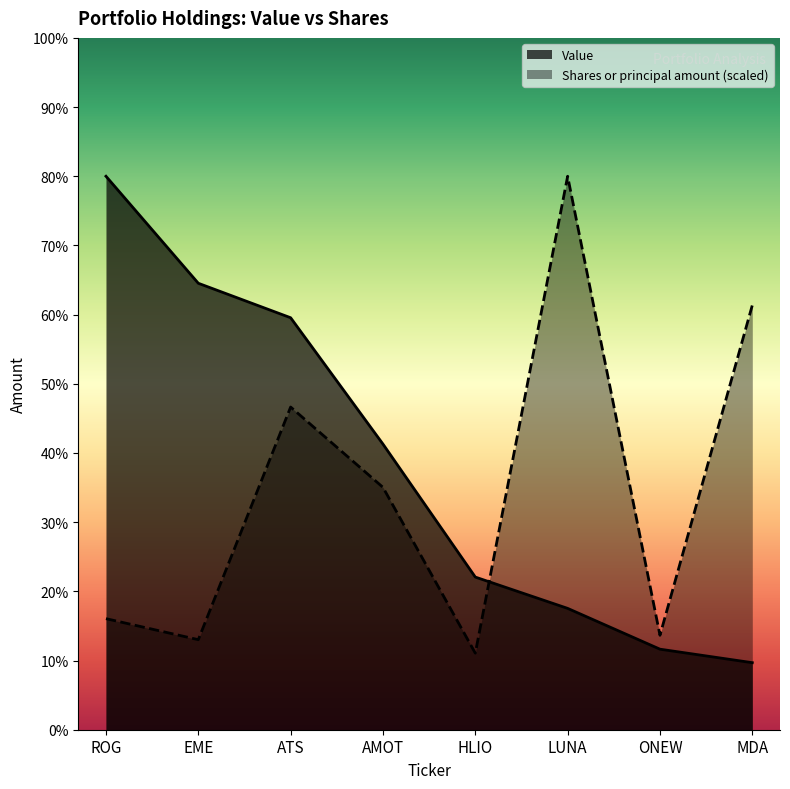

Where do Shares or principal amount and Value first cross each other?

HLIO and LUNA